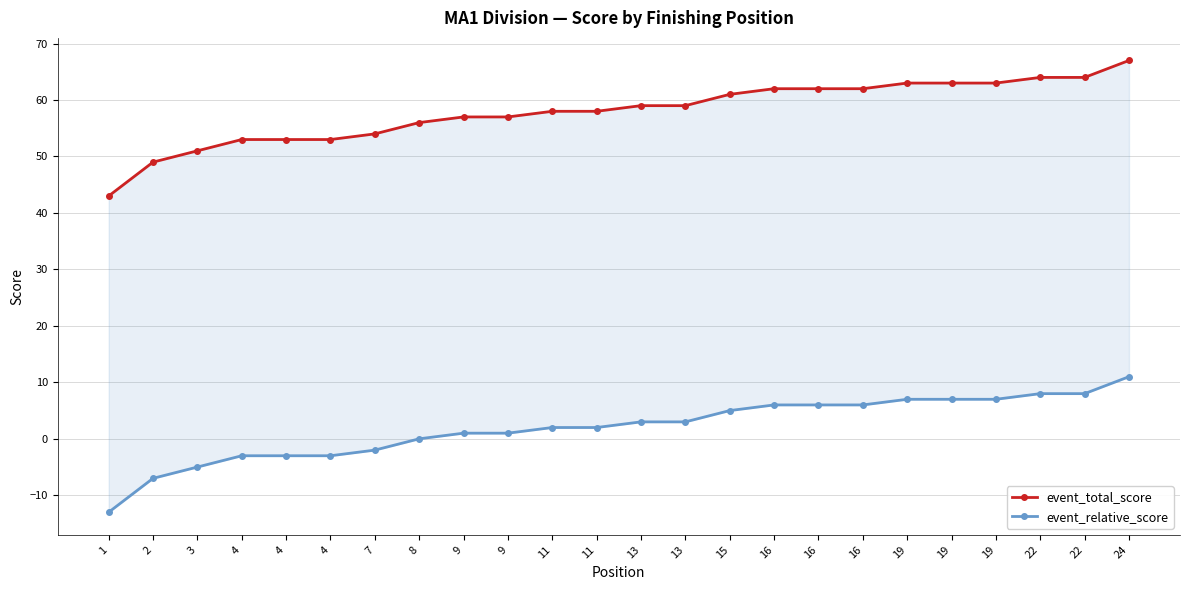

What is the value of the event_total_score point at the 24th from the left?

67